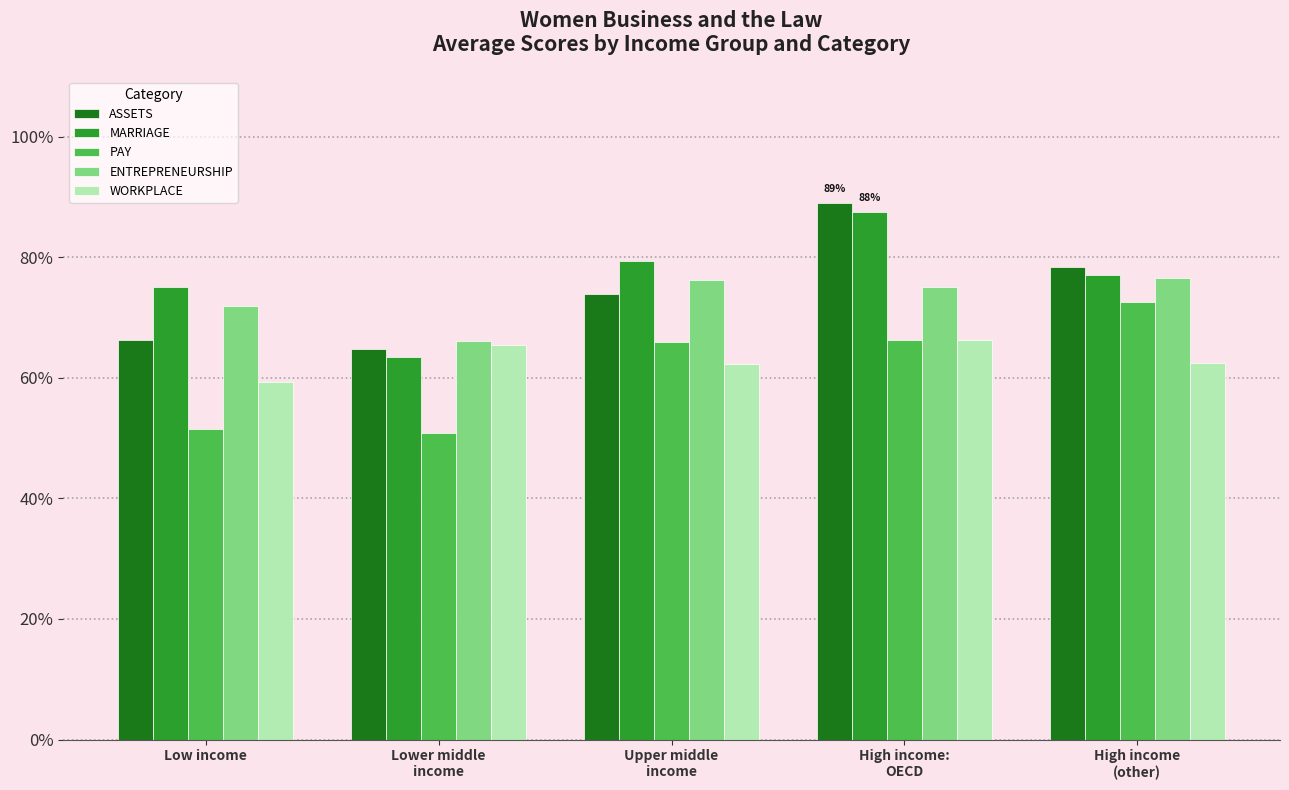

What is the average value of the ENTREPRENEURSHIP series?

73.2